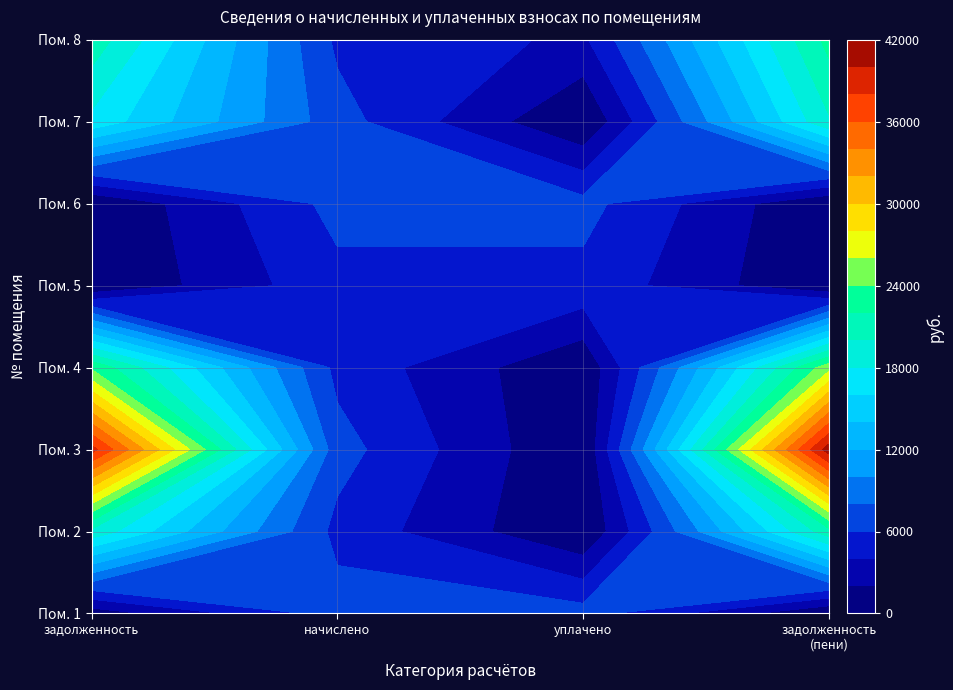

Which series has the largest total across all categories?

3